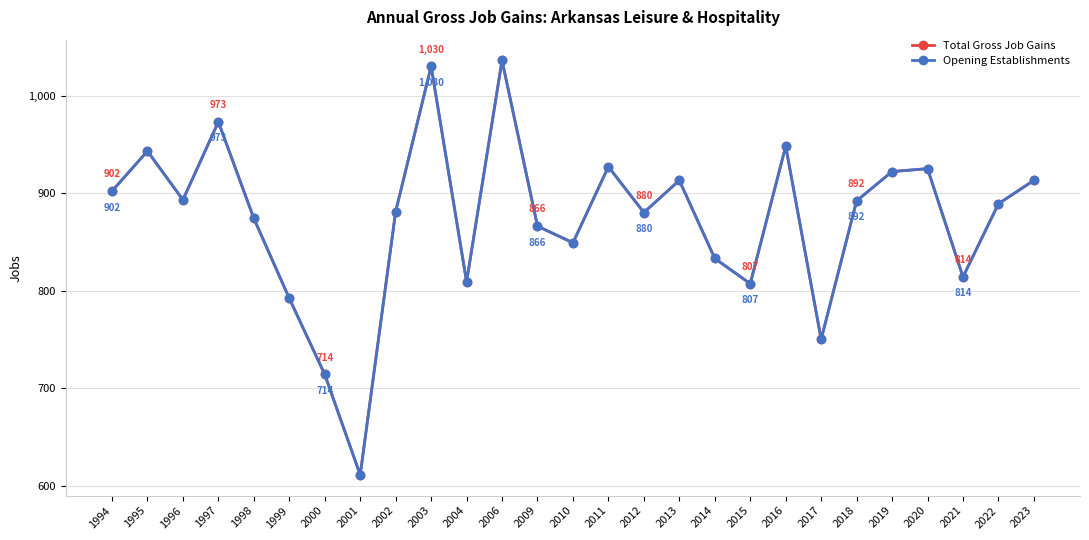

List the labels in order of Total Gross Job Gains value, smallest first.

2001, 2000, 2017, 1999, 2015, 2004, 2021, 2014, 2010, 2009, 1998, 2012, 2002, 2022, 2018, 1996, 1994, 2013, 2023, 2019, 2020, 2011, 1995, 2016, 1997, 2003, 2006